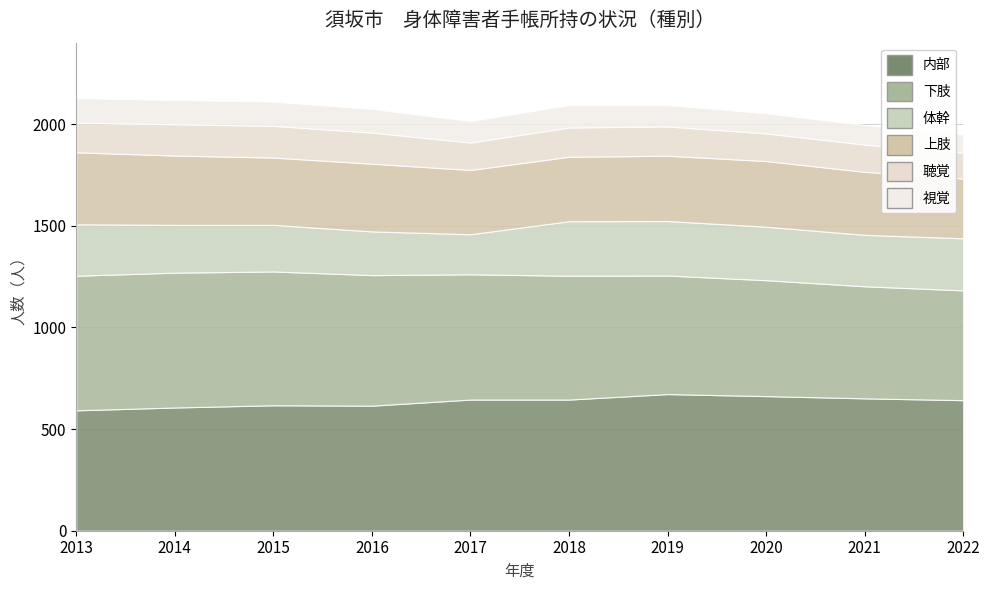

What is the total value across all series at 2015?

2110